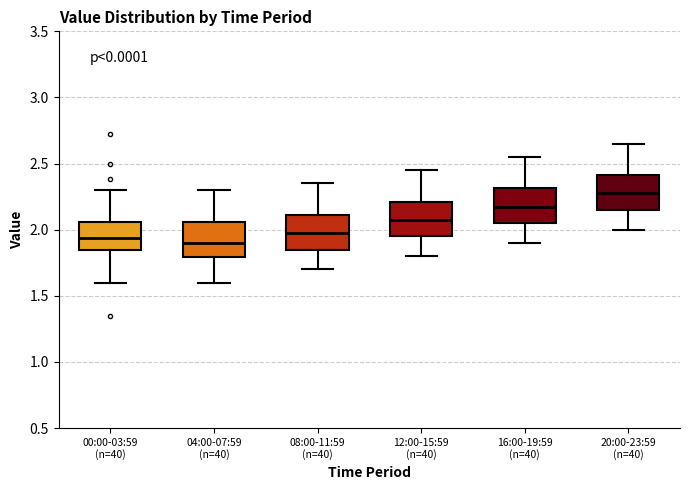

Which box has the highest median line?

20:00-23:59 (n=40)